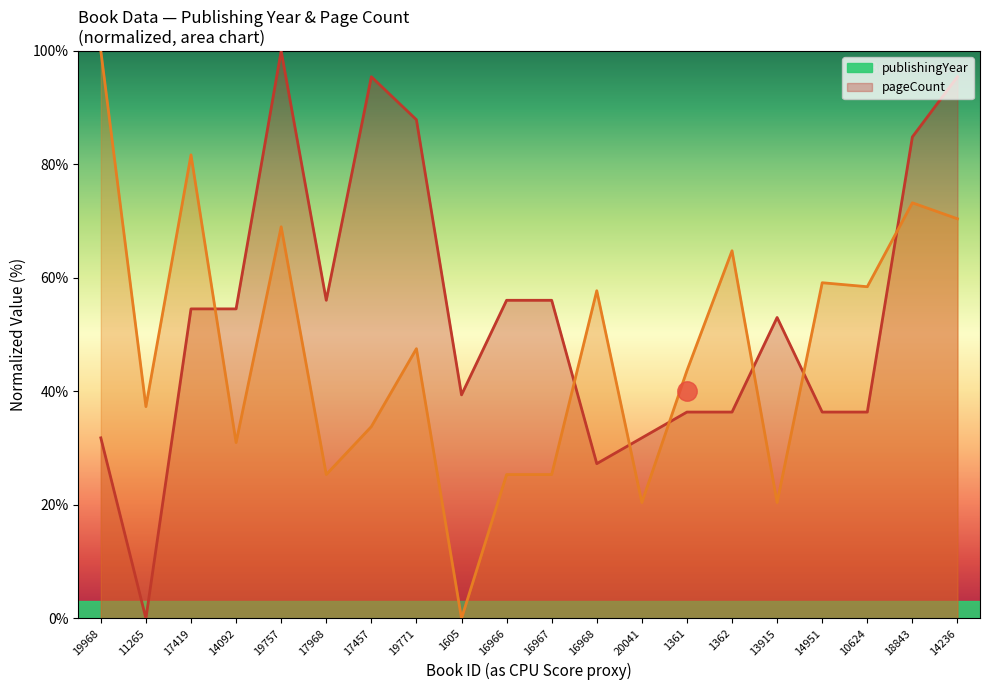

What is the difference between the second highest and minimum values in the pageCount series?

81.7